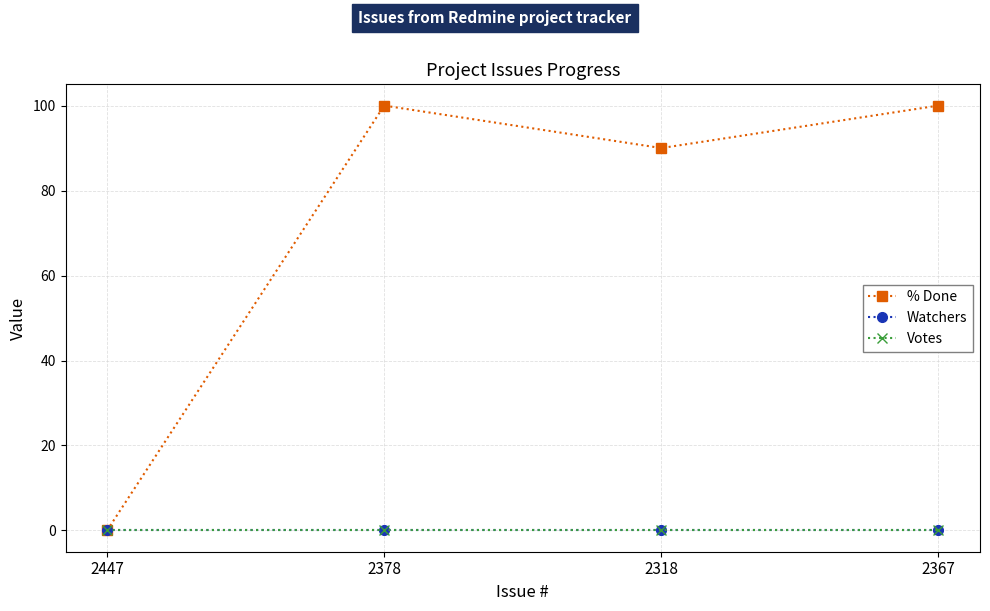

Which has a higher value, 2367 or 2318?

2367